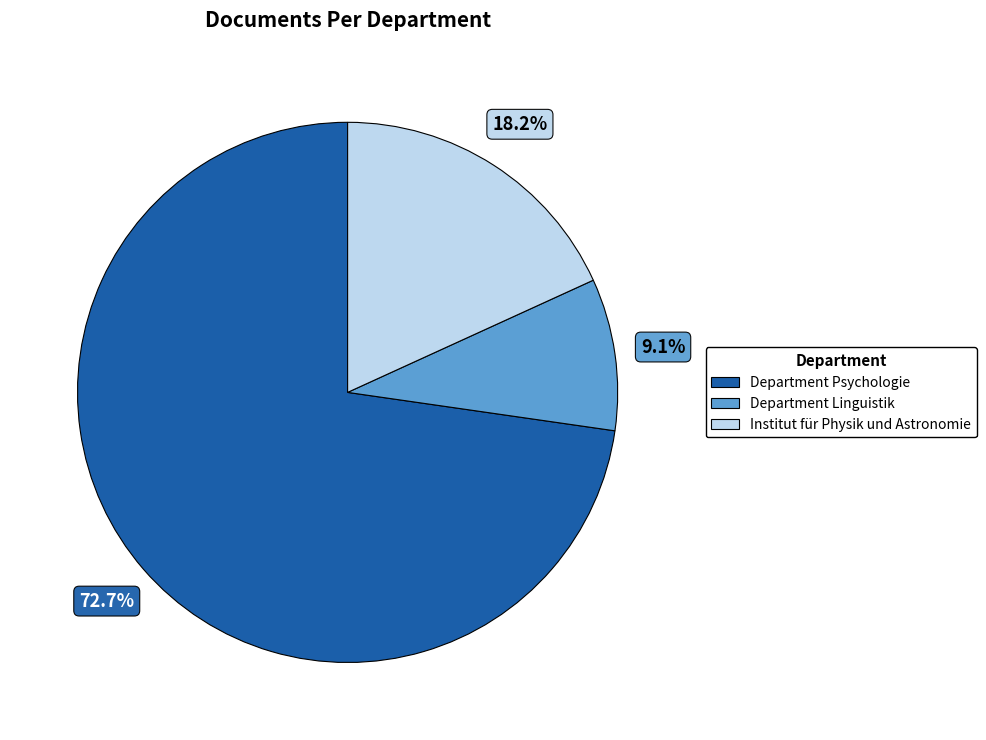

Is there a majority slice in this chart?

Yes